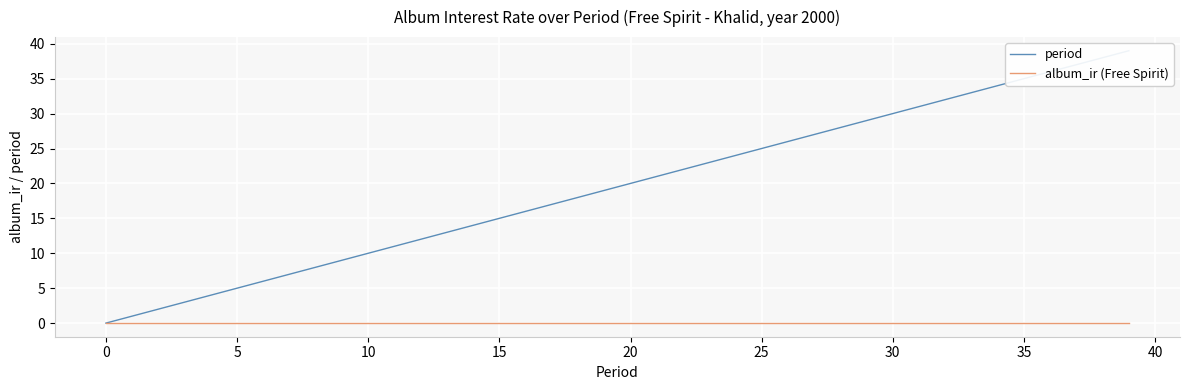

How many categories are shown in the chart?

40